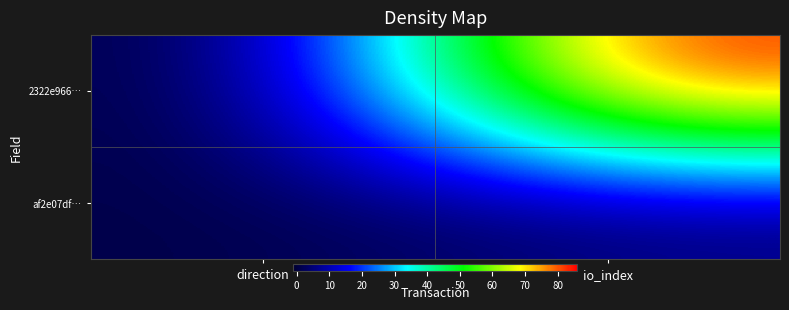

At which category is the sum across all series the highest?

io_index